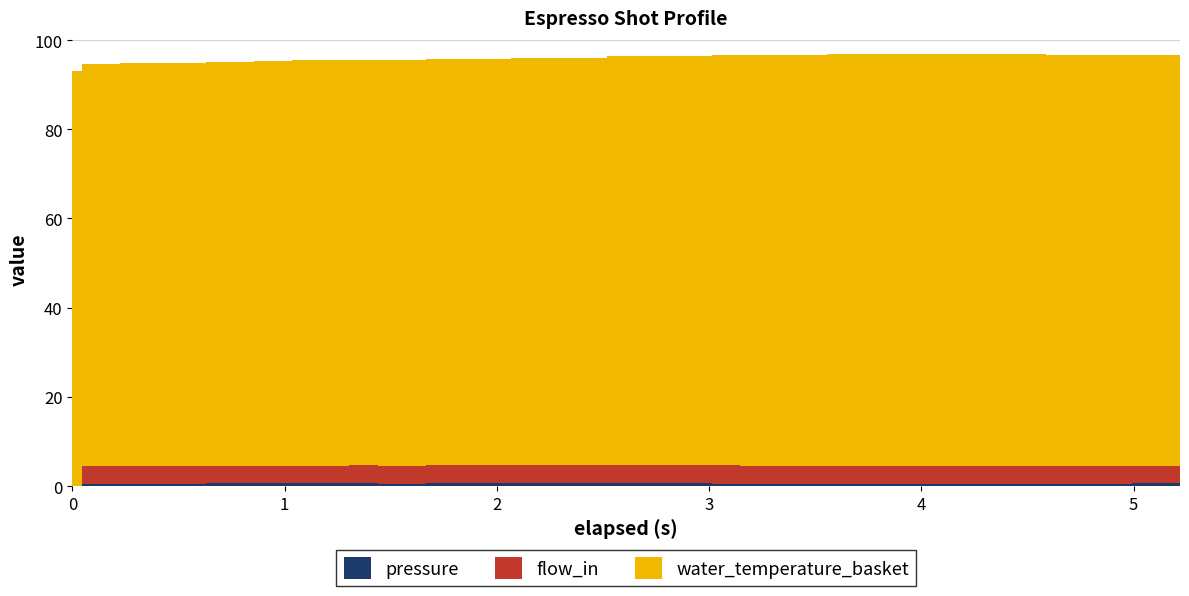

Reading left to right, extract all data points from this chart.

pressure: 0.0	0.5	0.5	0.6	0.6	0.6	0.6	0.6	0.6	0.7	0.6	0.6	0.6	0.6	0.6	0.6	0.5	0.5	0.5	0.5	0.5	0.5	0.5	0.5	0.6	0.6	0.7
flow_in: 0.0	4.0	3.9	4.0	4.0	4.0	4.0	4.0	4.0	4.0	4.0	4.1	4.0	4.1	4.1	4.1	4.1	4.1	4.1	4.1	4.0	4.0	4.0	4.0	4.0	4.0	4.0
water_temperature_basket: 93.0	90.1	90.3	90.4	90.5	90.8	91.0	91.0	91.0	91.1	91.2	91.3	91.4	91.6	91.8	92.0	92.0	92.2	92.3	92.3	92.3	92.3	92.2	92.2	92.1	92.1	92.1